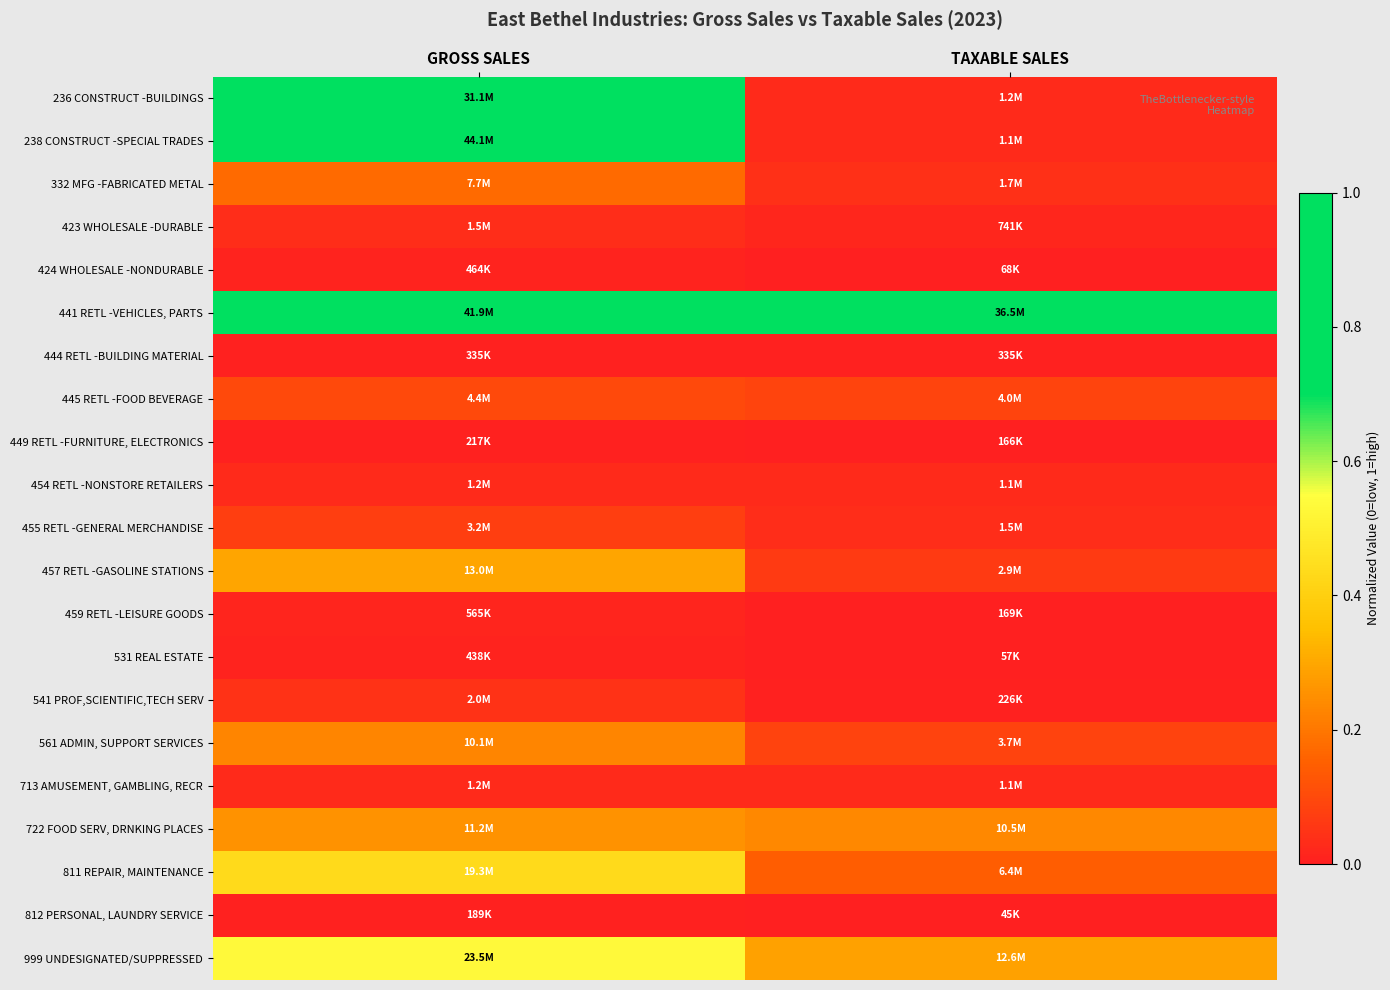

Reading left to right, extract all data points from this chart.

236 CONSTRUCT -BUILDINGS: GROSS SALES=0.7	TAXABLE SALES=0.0
238 CONSTRUCT -SPECIAL TRADES: GROSS SALES=1.0	TAXABLE SALES=0.0
332 MFG -FABRICATED METAL: GROSS SALES=0.2	TAXABLE SALES=0.0
423 WHOLESALE -DURABLE: GROSS SALES=0.0	TAXABLE SALES=0.0
424 WHOLESALE -NONDURABLE: GROSS SALES=0.0	TAXABLE SALES=0.0
441 RETL -VEHICLES, PARTS: GROSS SALES=1.0	TAXABLE SALES=0.8
444 RETL -BUILDING MATERIAL: GROSS SALES=0.0	TAXABLE SALES=0.0
445 RETL -FOOD BEVERAGE: GROSS SALES=0.1	TAXABLE SALES=0.1
449 RETL -FURNITURE, ELECTRONICS: GROSS SALES=0.0	TAXABLE SALES=0.0
454 RETL -NONSTORE RETAILERS: GROSS SALES=0.0	TAXABLE SALES=0.0
455 RETL -GENERAL MERCHANDISE: GROSS SALES=0.1	TAXABLE SALES=0.0
457 RETL -GASOLINE STATIONS: GROSS SALES=0.3	TAXABLE SALES=0.1
459 RETL -LEISURE GOODS: GROSS SALES=0.0	TAXABLE SALES=0.0
531 REAL ESTATE: GROSS SALES=0.0	TAXABLE SALES=0.0
541 PROF,SCIENTIFIC,TECH SERV: GROSS SALES=0.0	TAXABLE SALES=0.0
561 ADMIN, SUPPORT SERVICES: GROSS SALES=0.2	TAXABLE SALES=0.1
713 AMUSEMENT, GAMBLING, RECR: GROSS SALES=0.0	TAXABLE SALES=0.0
722 FOOD SERV, DRNKING PLACES: GROSS SALES=0.3	TAXABLE SALES=0.2
811 REPAIR, MAINTENANCE: GROSS SALES=0.4	TAXABLE SALES=0.1
812 PERSONAL, LAUNDRY SERVICE: GROSS SALES=0.0	TAXABLE SALES=0.0
999 UNDESIGNATED/SUPPRESSED: GROSS SALES=0.5	TAXABLE SALES=0.3